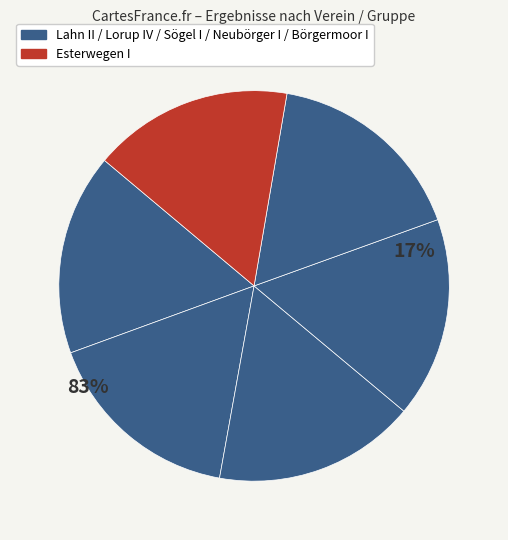

Does any single category account for the majority?

No